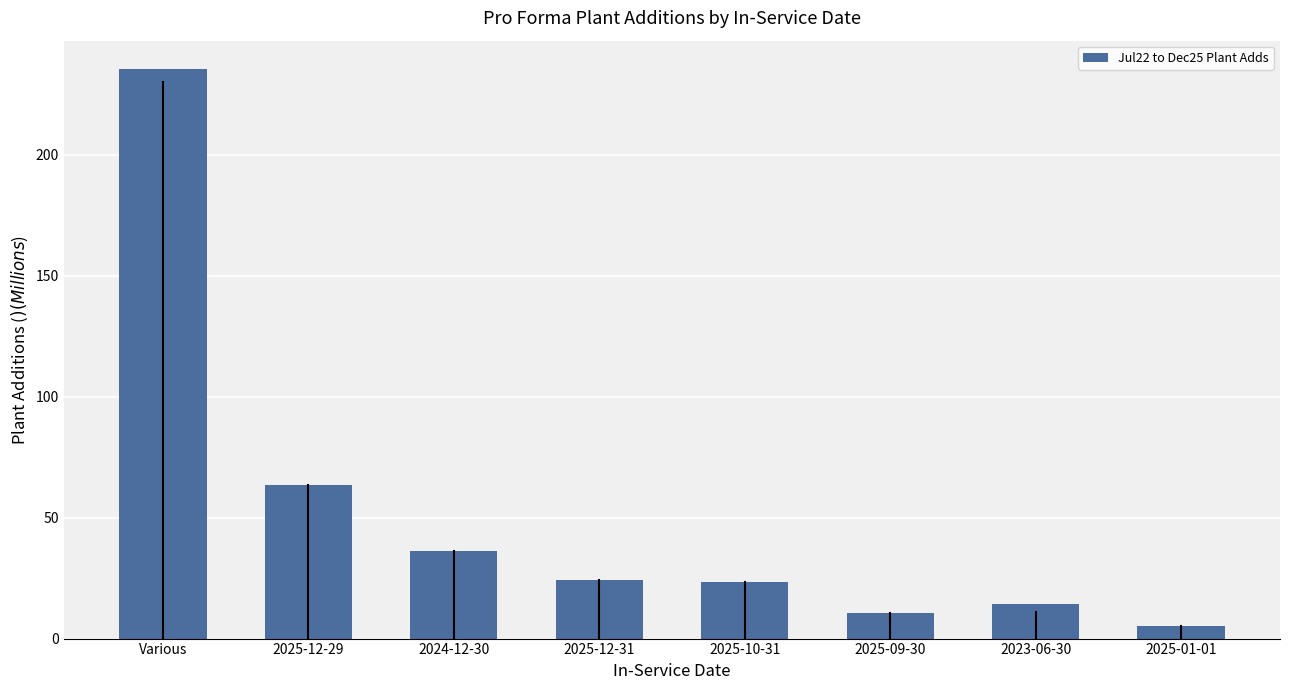

Between 2025-10-31 and 2025-01-01, which is larger?

2025-10-31